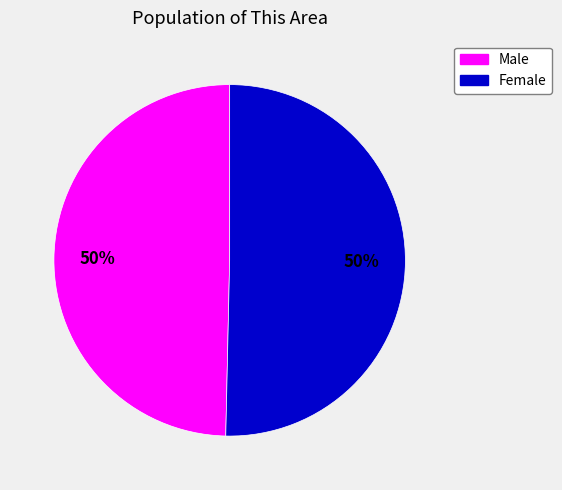

What is the ratio of the value at Female to the value at Male?

1.0